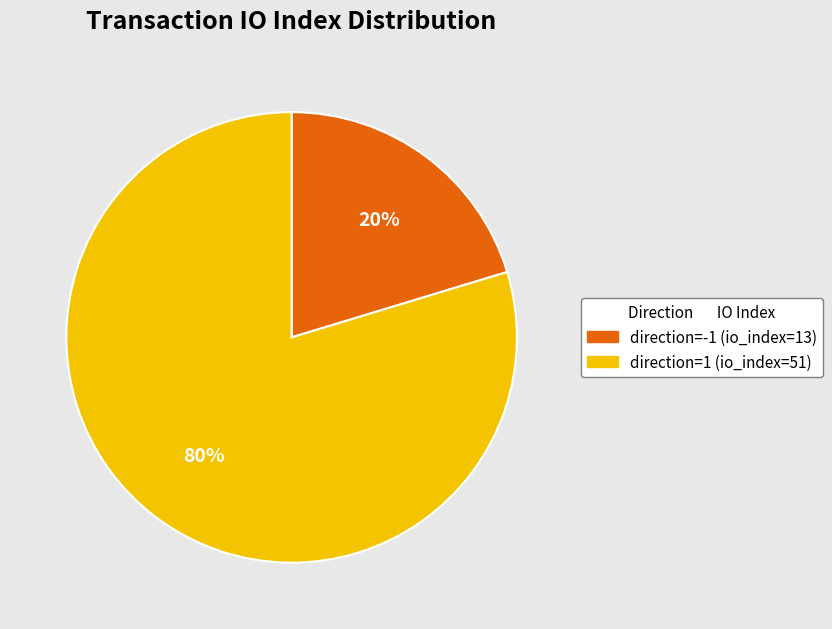

The direction=-1 (io_index=13) slice represents 20% of the pie. True or false?

True